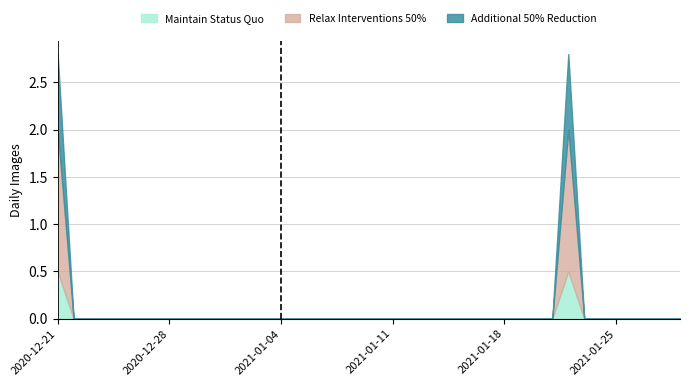

Does the chart have visible grid lines?

Yes